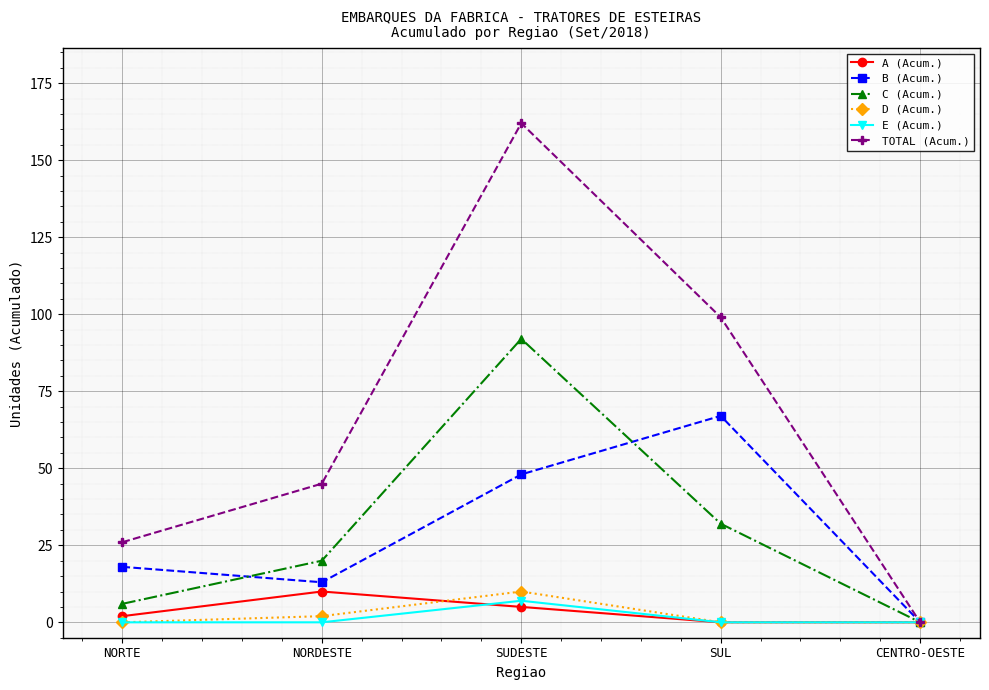

What is the sum of the C (Acum.) values at NORDESTE and CENTRO-OESTE?

20